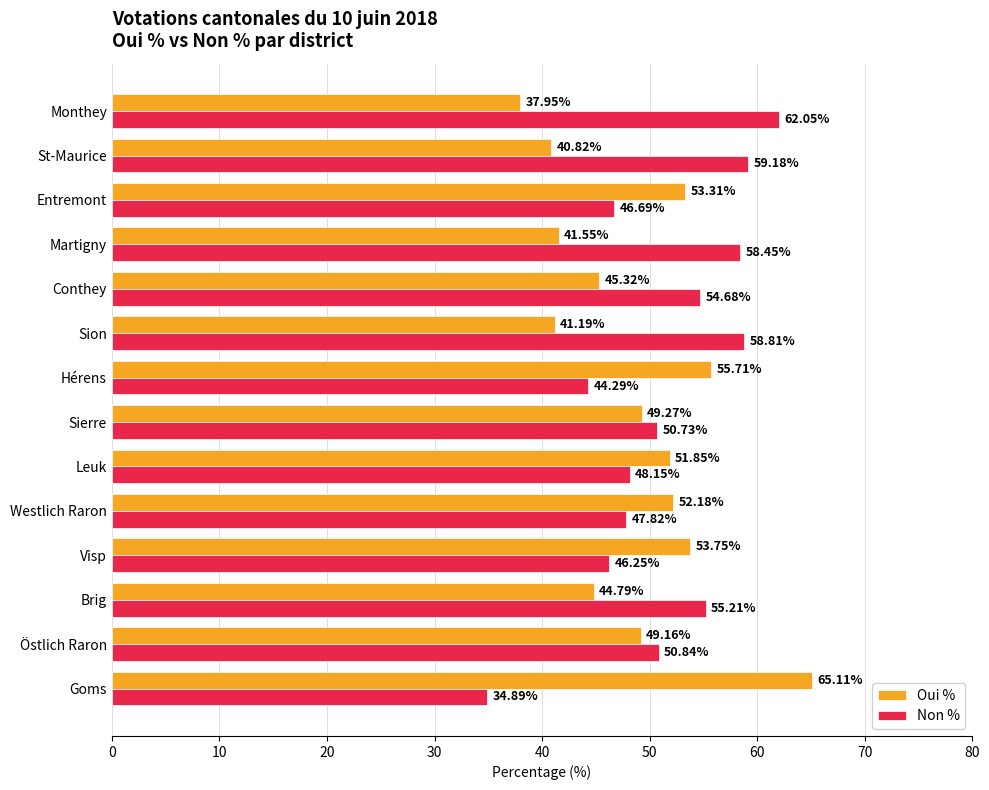

What is the sum of all Oui % values?

682.0